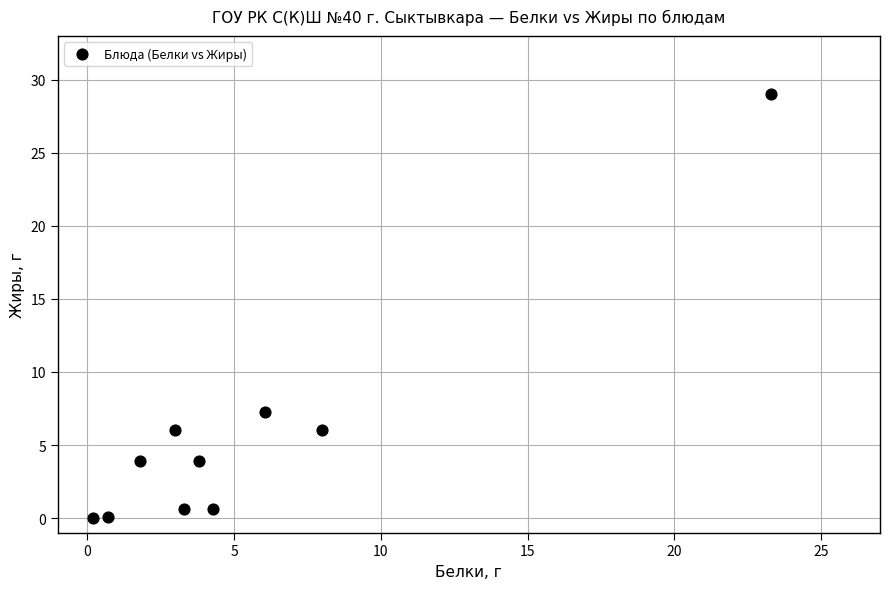

What Y value in the scatter plot is closest to 14?

7.3